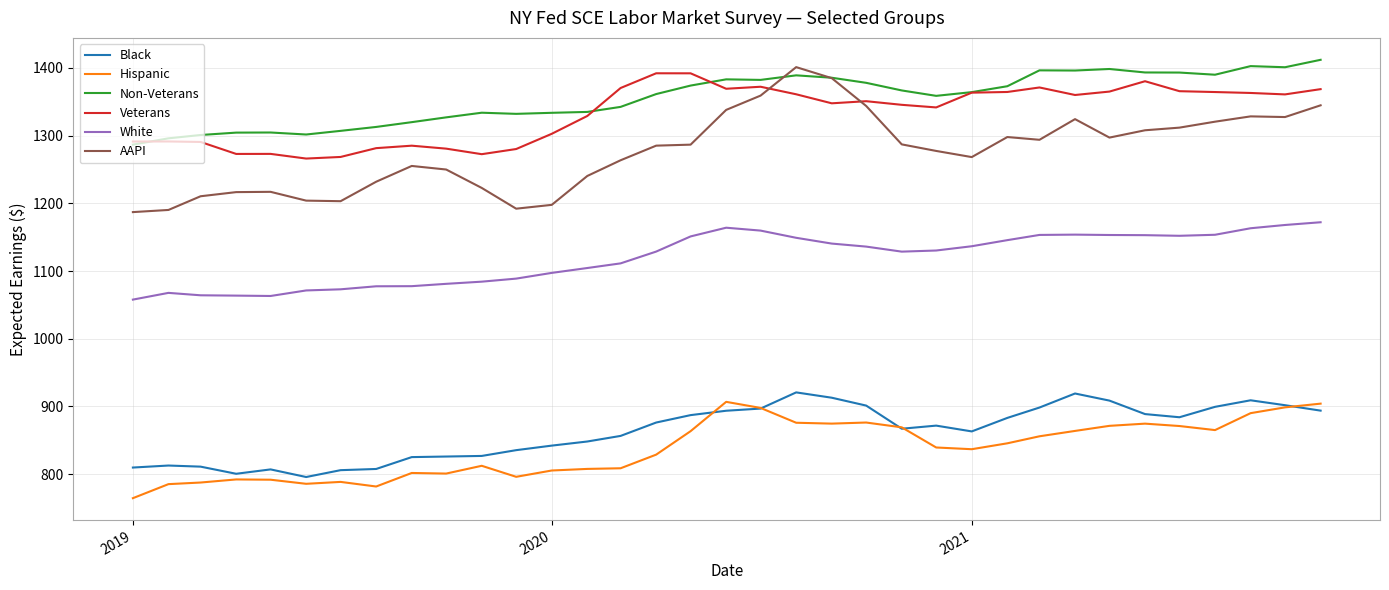

True or false: AAPI and Hispanic intersect in this chart.

False